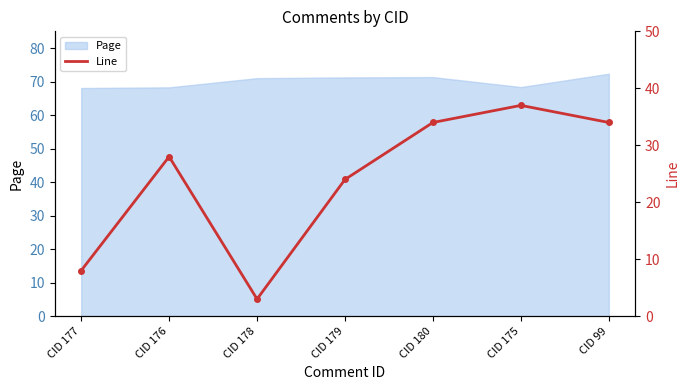

What is the minimum value shown in the chart?

3